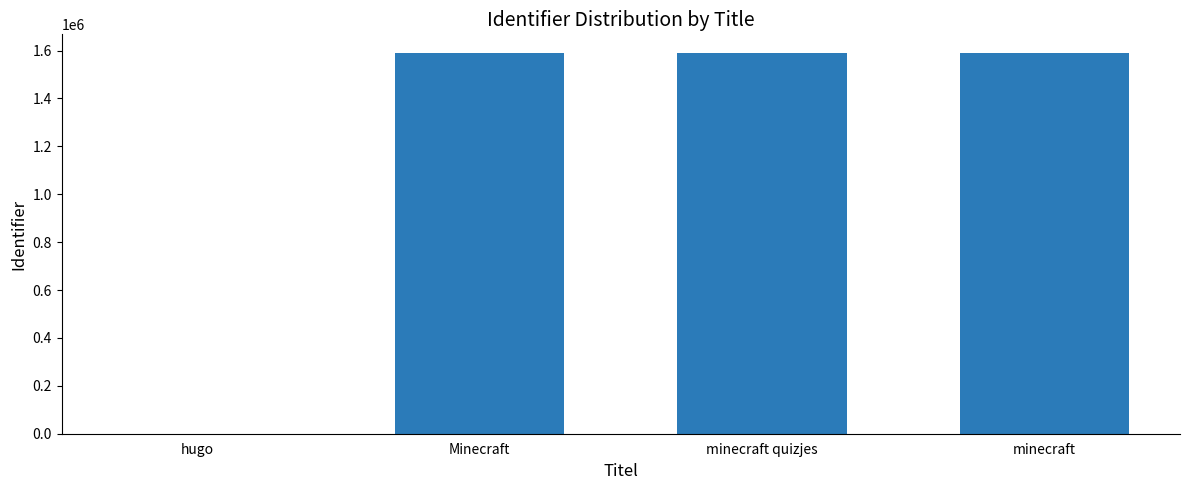

Which has a higher value, Minecraft or hugo?

Minecraft